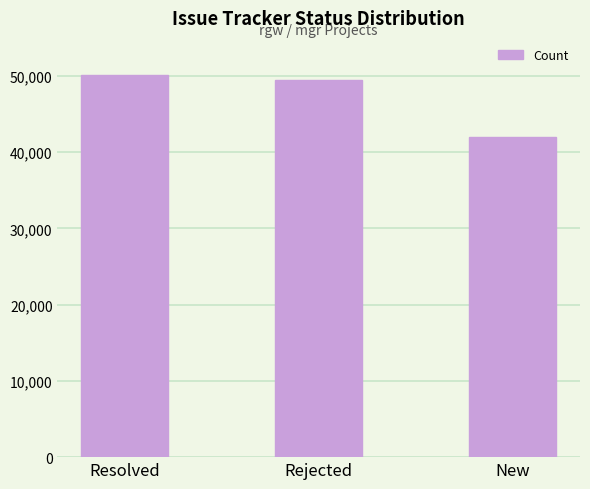

Is it true that the value at New is 23715?

False